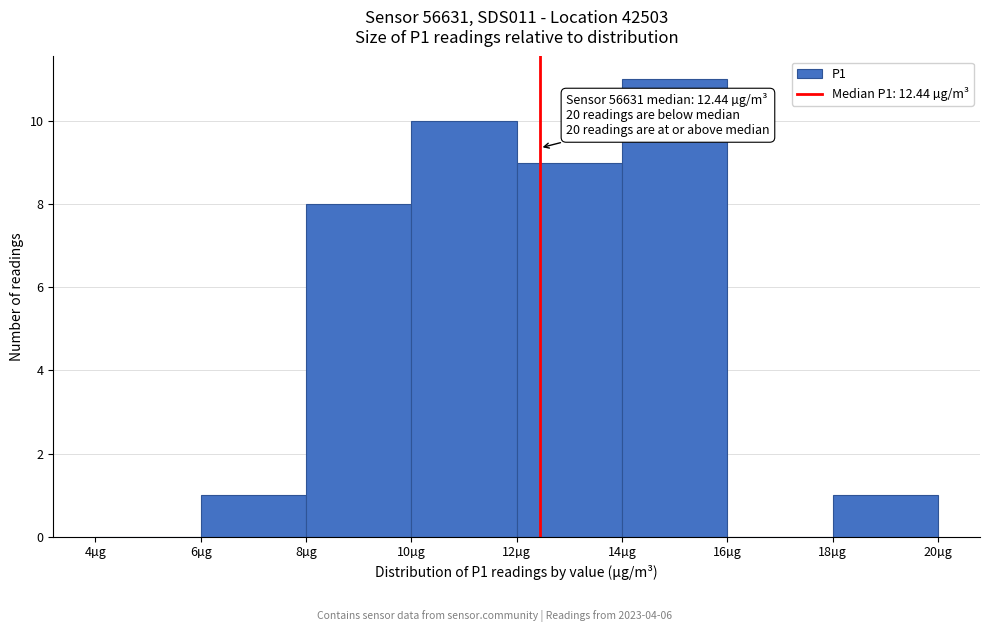

Over which range of the x-axis is the bar tallest?

14 to 16